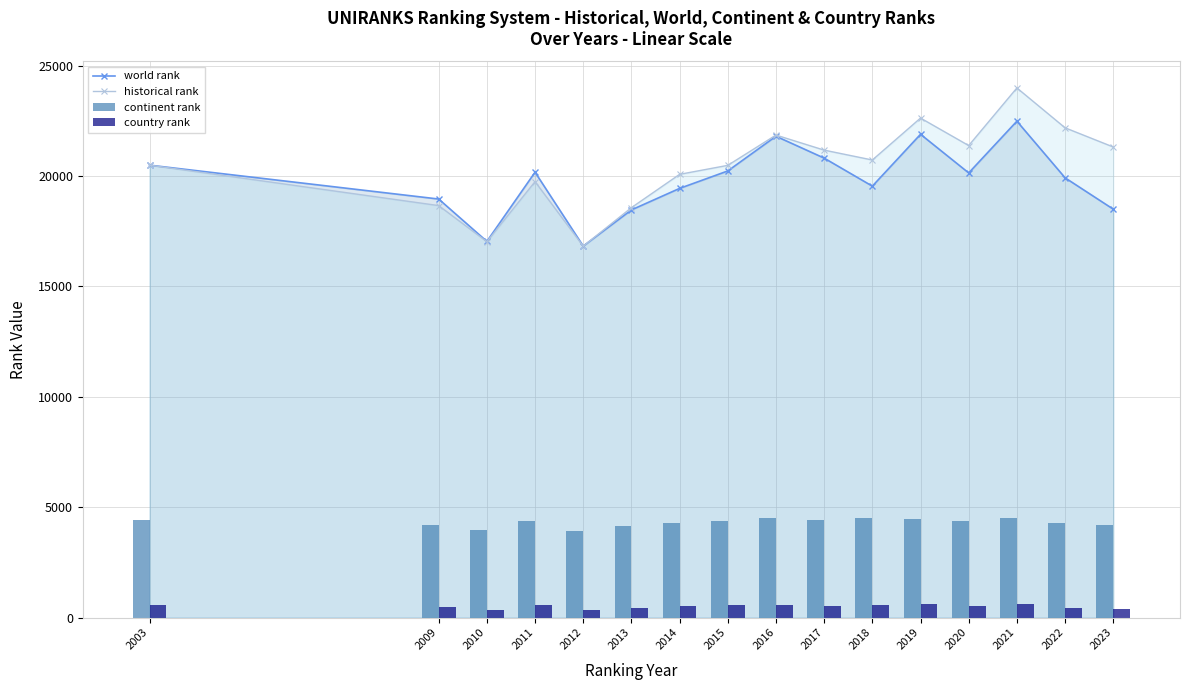

How many values in the country rank series exceed 535?

7